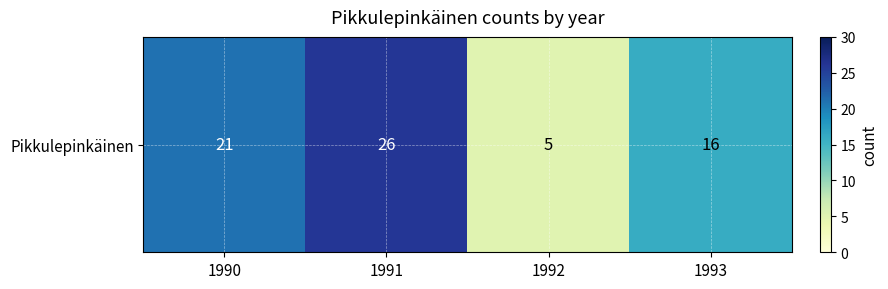

What is the sum of all values?

68